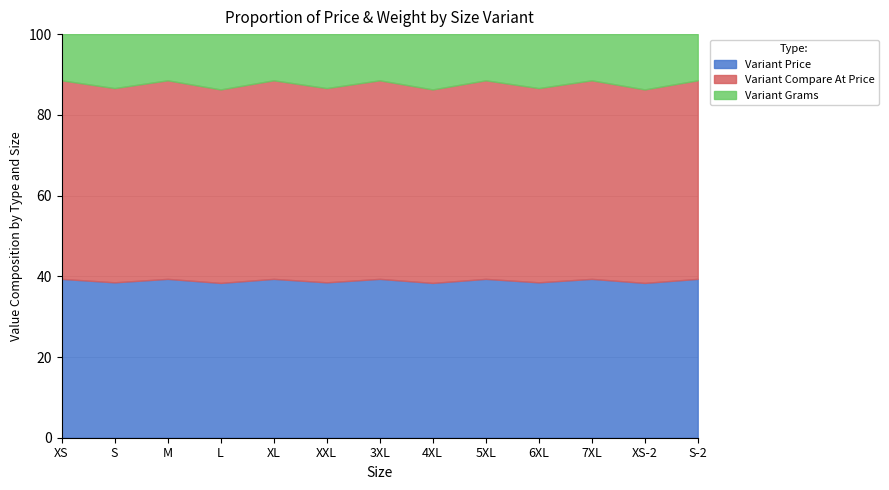

Reading right to left, extract all data points from this chart.

Variant Price: S-2=3439.2	XS-2=2799.2	7XL=3439.2	6XL=2879.2	5XL=3439.2	4XL=2799.2	3XL=3439.2	XXL=2879.2	XL=3439.2	L=2799.2	M=3439.2	S=2879.2	XS=3439.2
Variant Compare At Price: S-2=4299.0	XS-2=3499.0	7XL=4299.0	6XL=3599.0	5XL=4299.0	4XL=3499.0	3XL=4299.0	XXL=3599.0	XL=4299.0	L=3499.0	M=4299.0	S=3599.0	XS=4299.0
Variant Grams: S-2=1000.0	XS-2=1000.0	7XL=1000.0	6XL=1000.0	5XL=1000.0	4XL=1000.0	3XL=1000.0	XXL=1000.0	XL=1000.0	L=1000.0	M=1000.0	S=1000.0	XS=1000.0